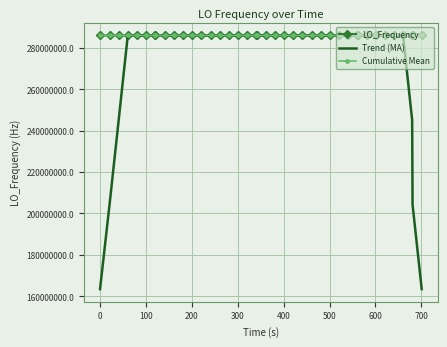

Which series has the widest spread of values?

Trend (MA)